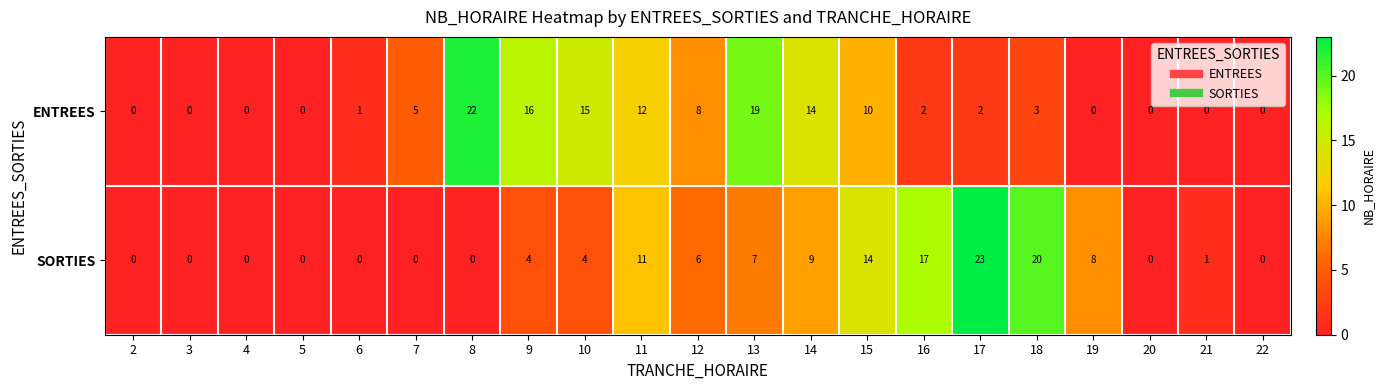

At 17, list the series in order from smallest to largest.

ENTREES, SORTIES